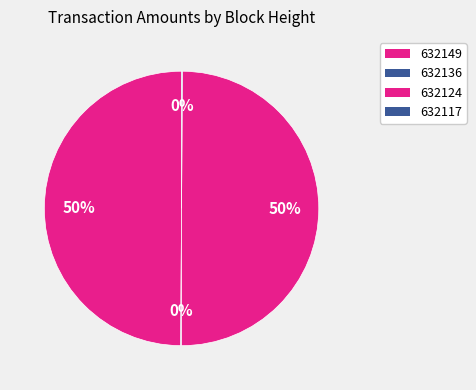

Do 632136 and 632117 together represent more than half of the pie?

No